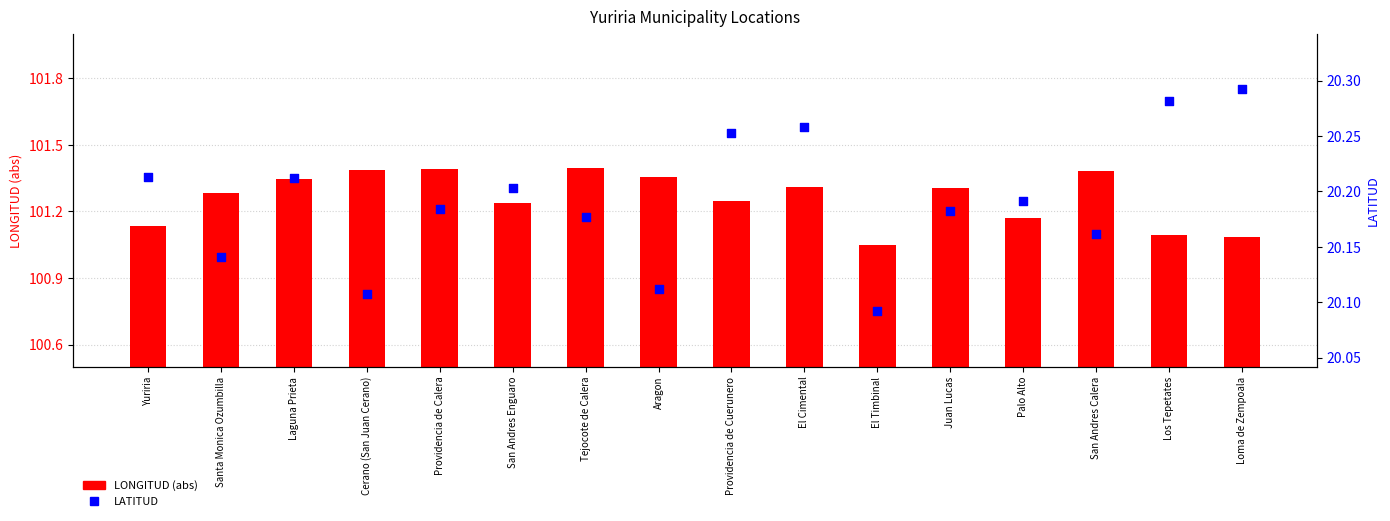

At which category is the sum across all series the highest?

Providencia de Calera